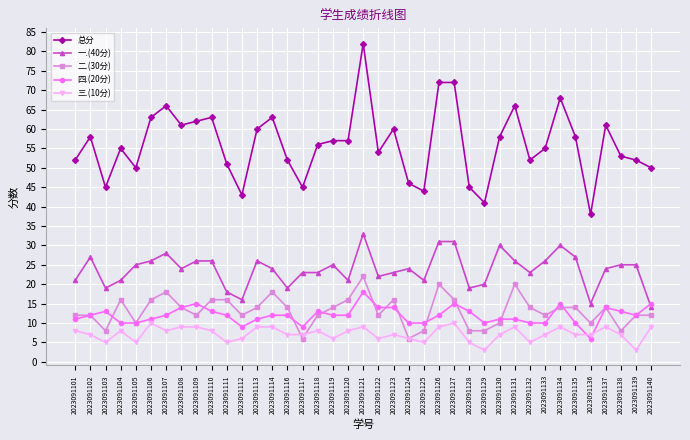

How many categories are shown in the chart?

39